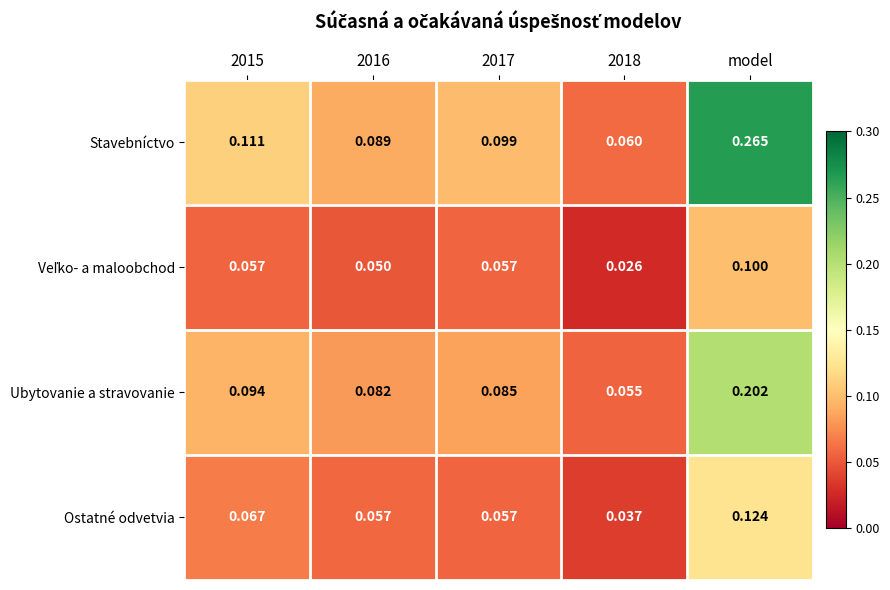

Count the number of data series in this chart.

4